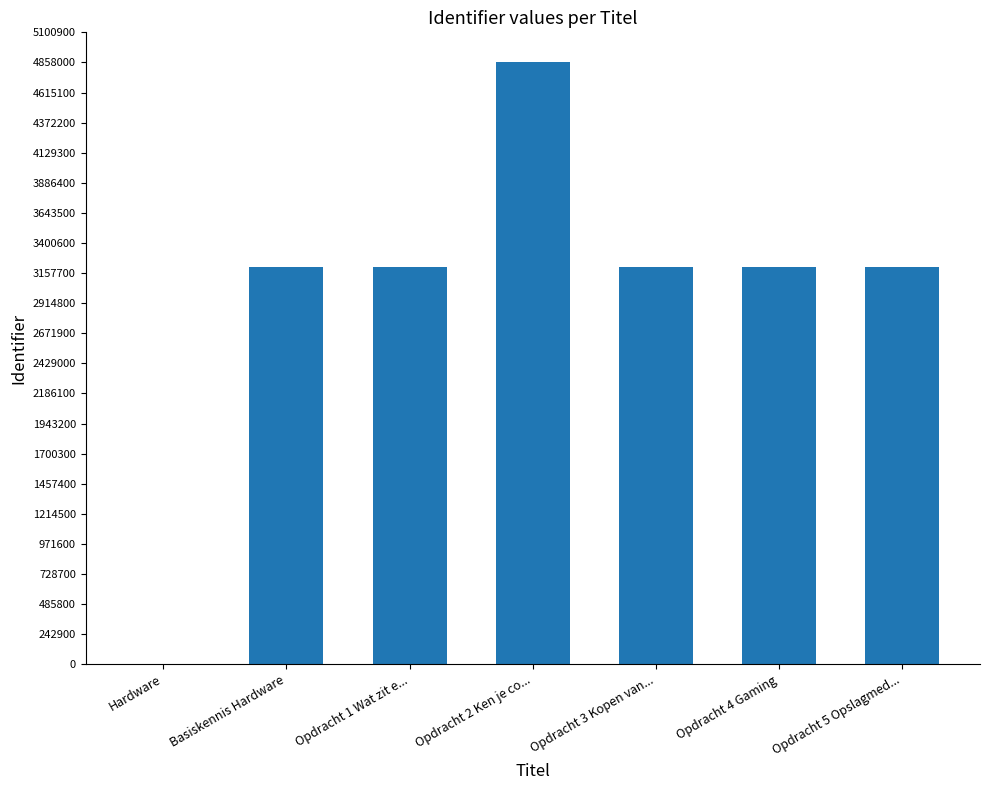

What is the change in value from Hardware to Opdracht 1 Wat zit e...?

+3204206